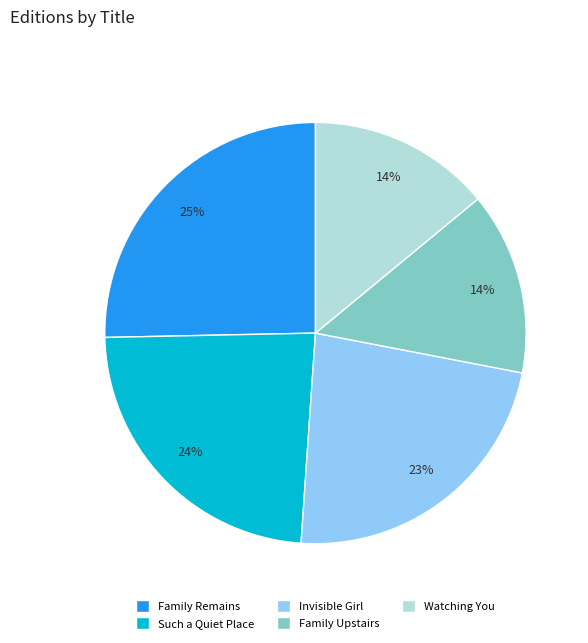

What is the ratio of the value at Invisible Girl to the value at Family Upstairs?

1.6